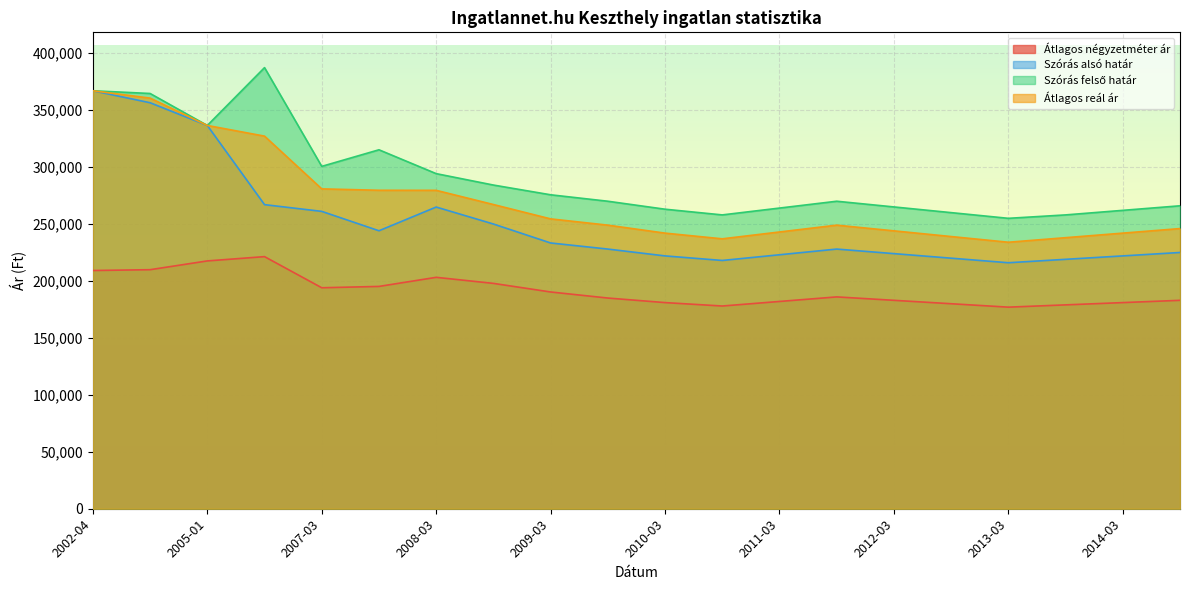

True or false: Átlagos reál ár and Szórás alsó határ cross at least once.

False